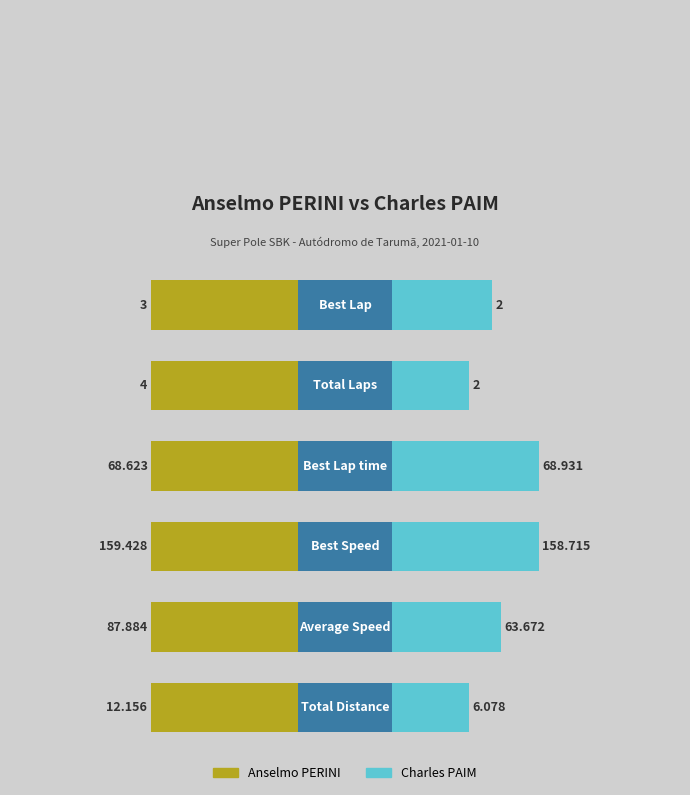

List the series in order of their peak value, highest first.

Anselmo PERINI, Charles PAIM